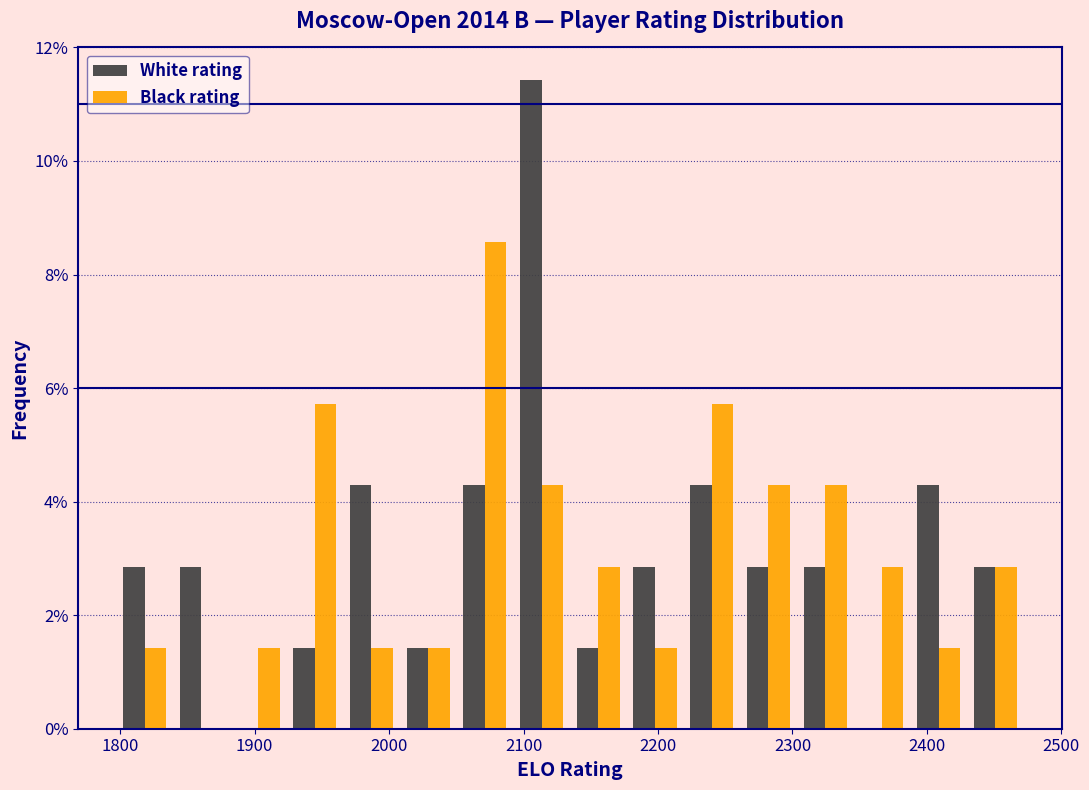

What is the height of the White rating bar covering 1920 to 1970 on the x-axis? Neither the bar edges nor the heights are printed on the chart, so give them approximately, as read against the axes.

1.4